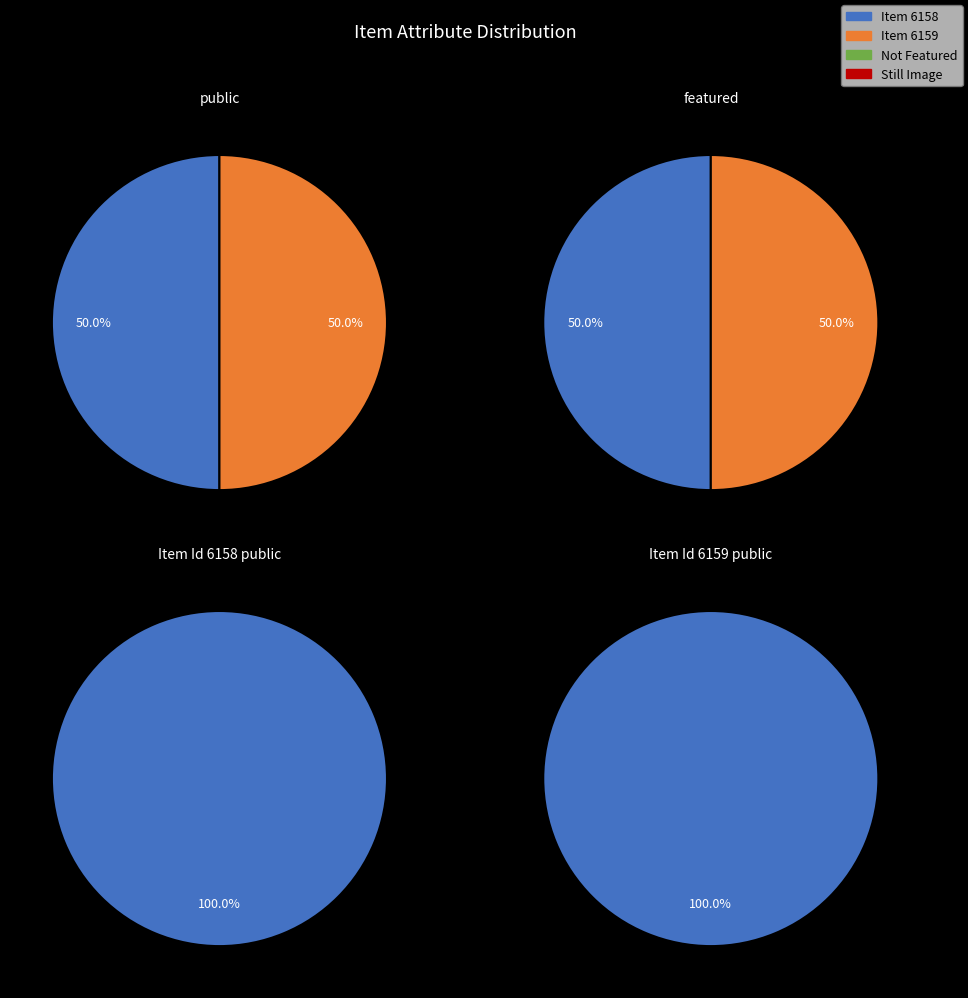

To the nearest percent, what is the average slice percentage?

50%